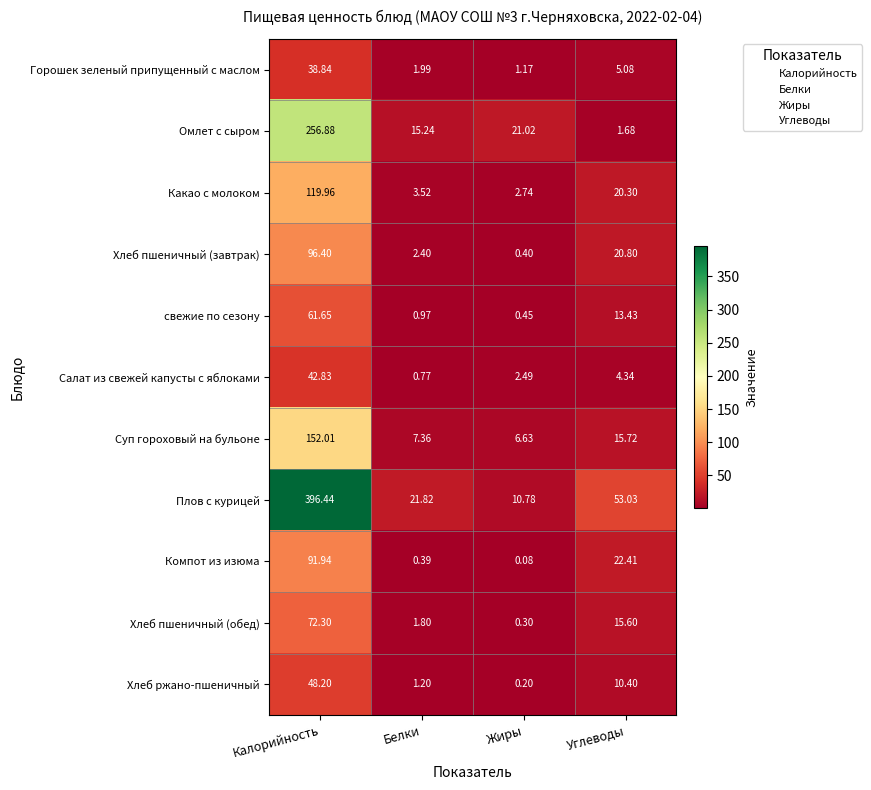

Rank the series at Жиры from lowest to highest value.

Компот из изюма, Хлеб ржано-пшеничный, Хлеб пшеничный (обед), Хлеб пшеничный (завтрак), свежие по сезону, Горошек зеленый припущенный с маслом, Салат из свежей капусты с яблоками, Какао с молоком, Суп гороховый на бульоне, Плов с курицей, Омлет с сыром